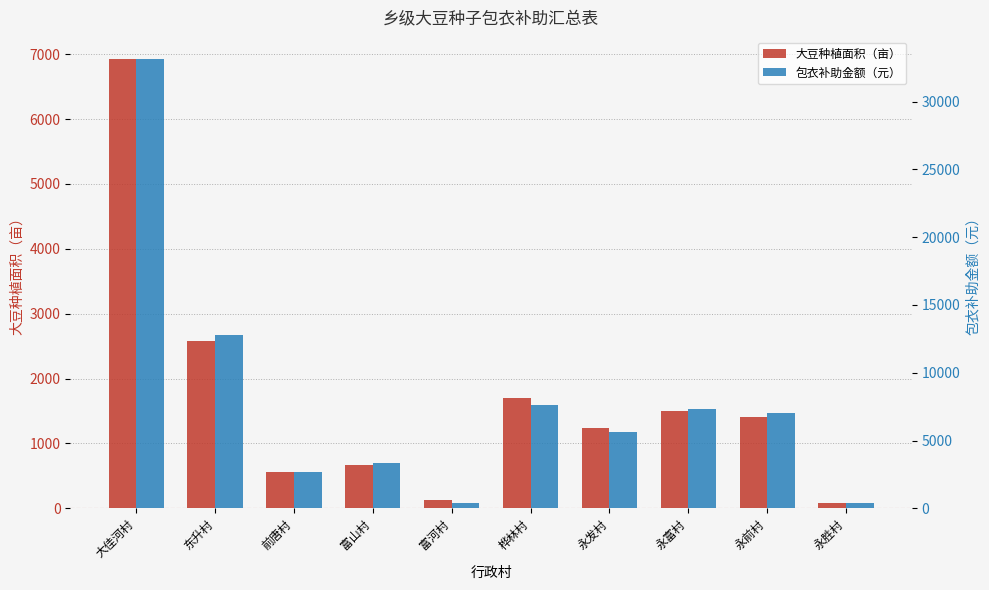

How many values in the 包衣补助金额（元） series exceed 6995?

4